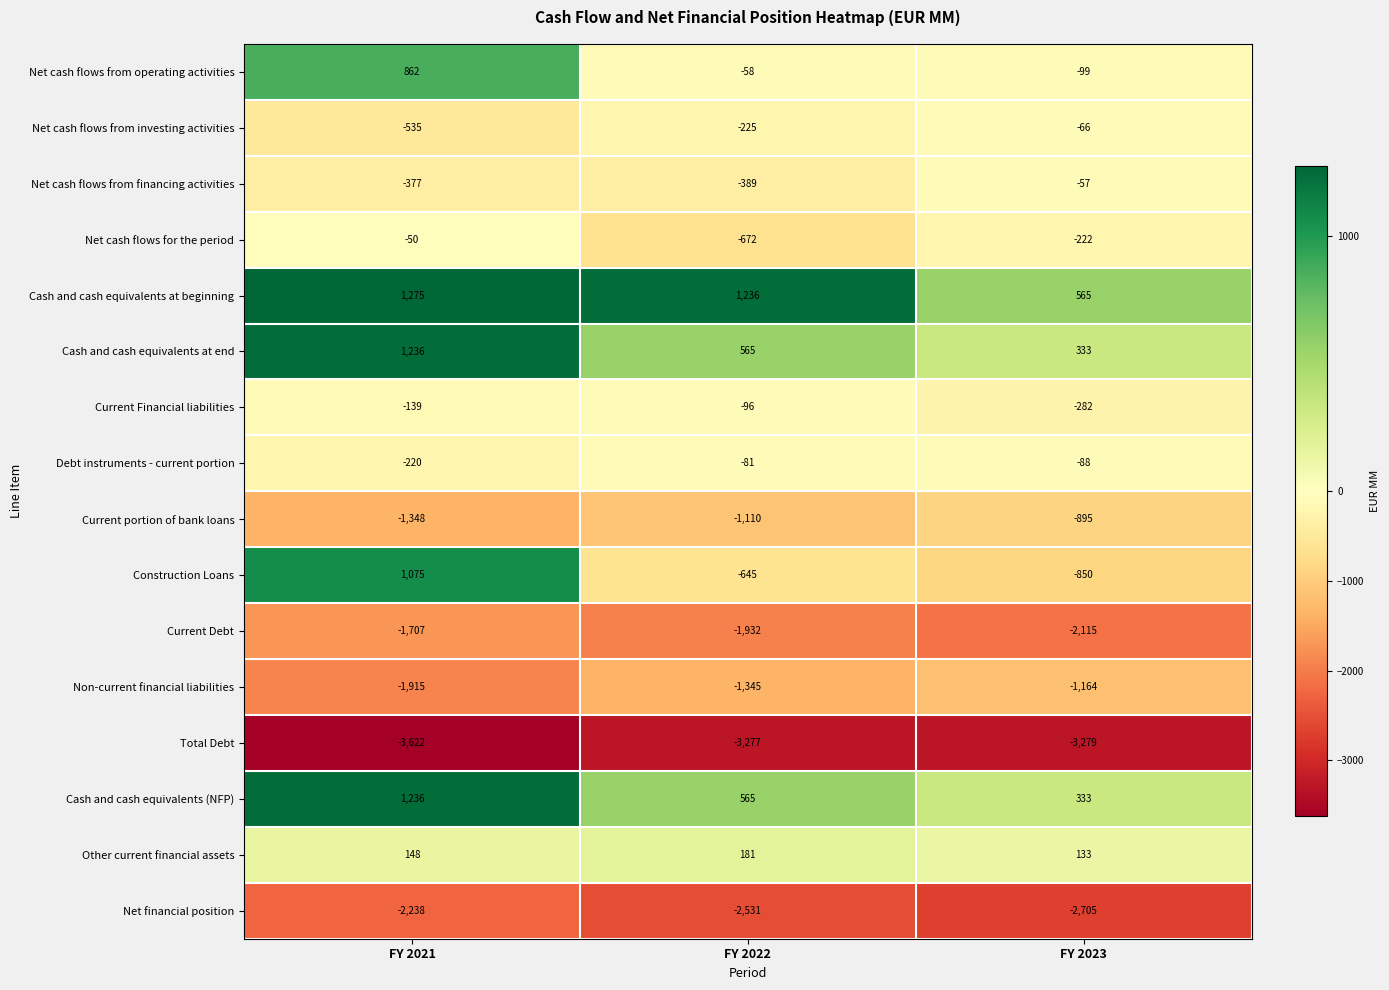

Which series changed the most between FY 2022 and FY 2023?

Cash and cash equivalents at beginning